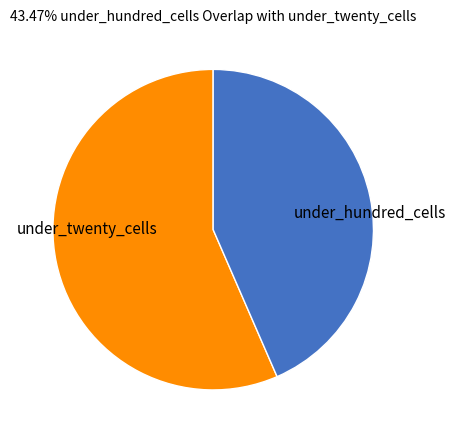

What is the largest slice in the pie chart?

under_twenty_cells